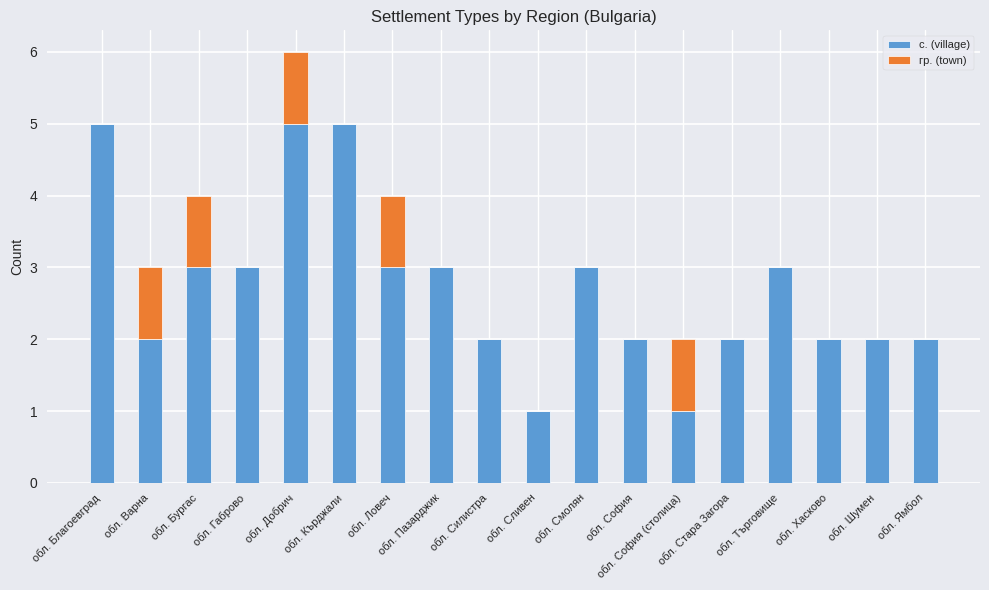

Are the bars horizontal?

No